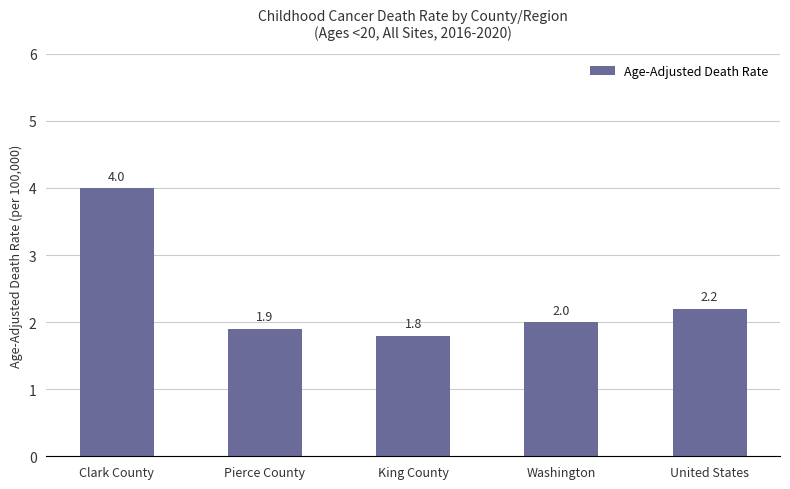

What is the approximate value at United States?

2.2